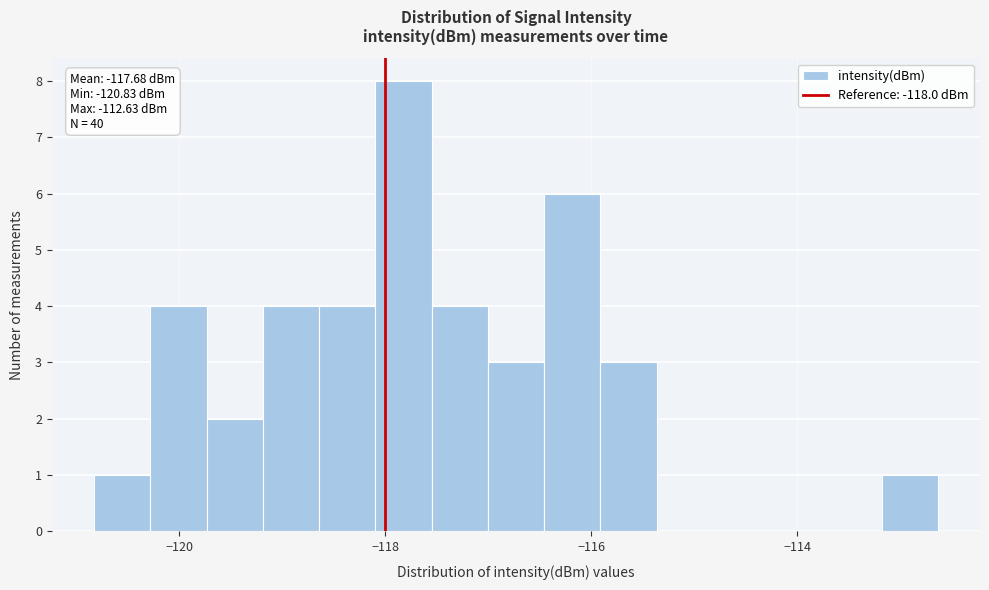

Around what value on the x-axis is the tallest bar? Give the approximate position of its centre, as read against the axis.

-117.8